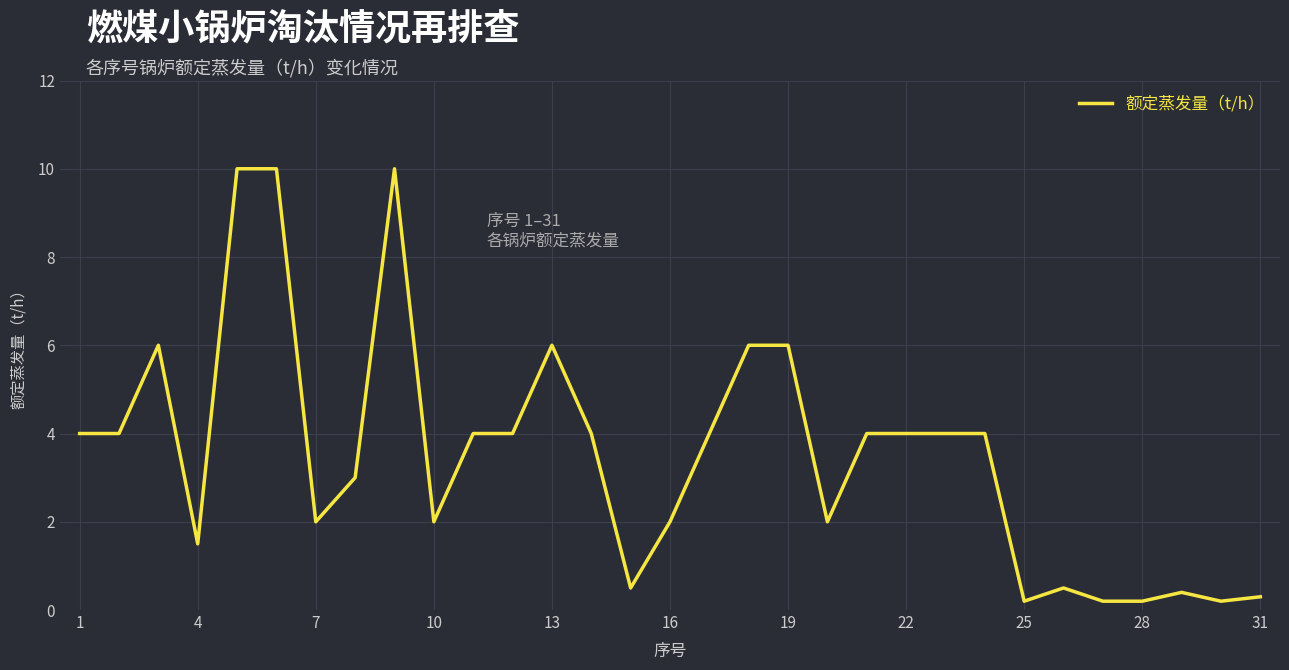

What is the sum of all values?

109.0